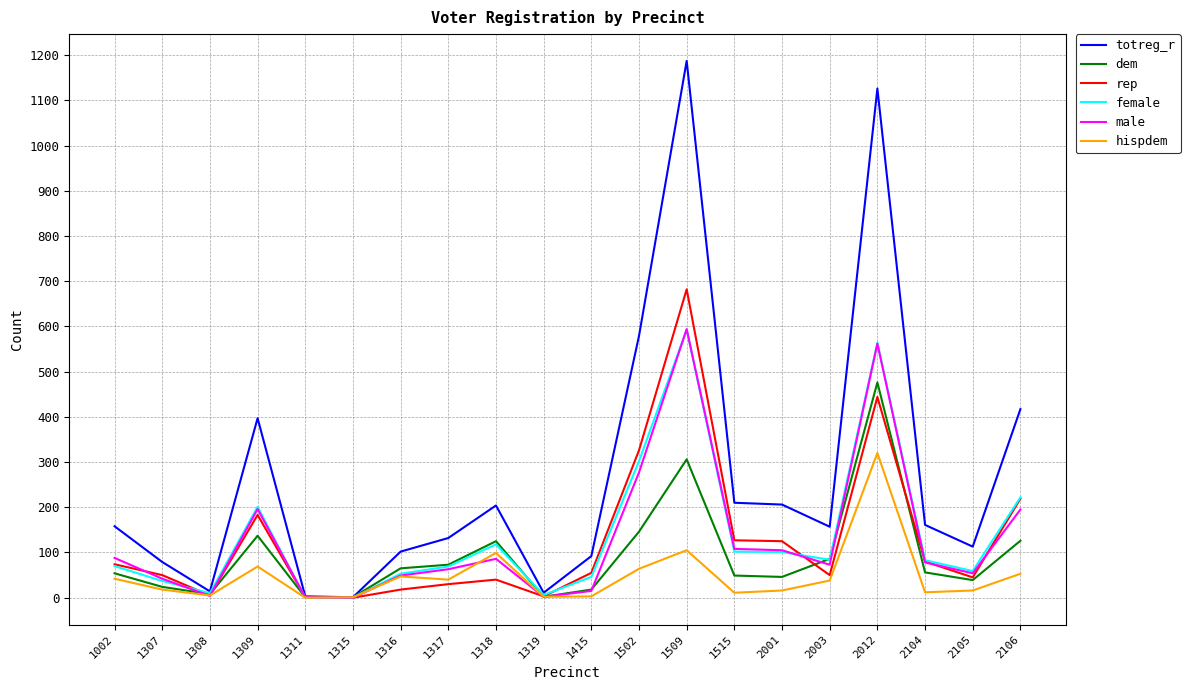

What is the total value across all series at 2012?

3492